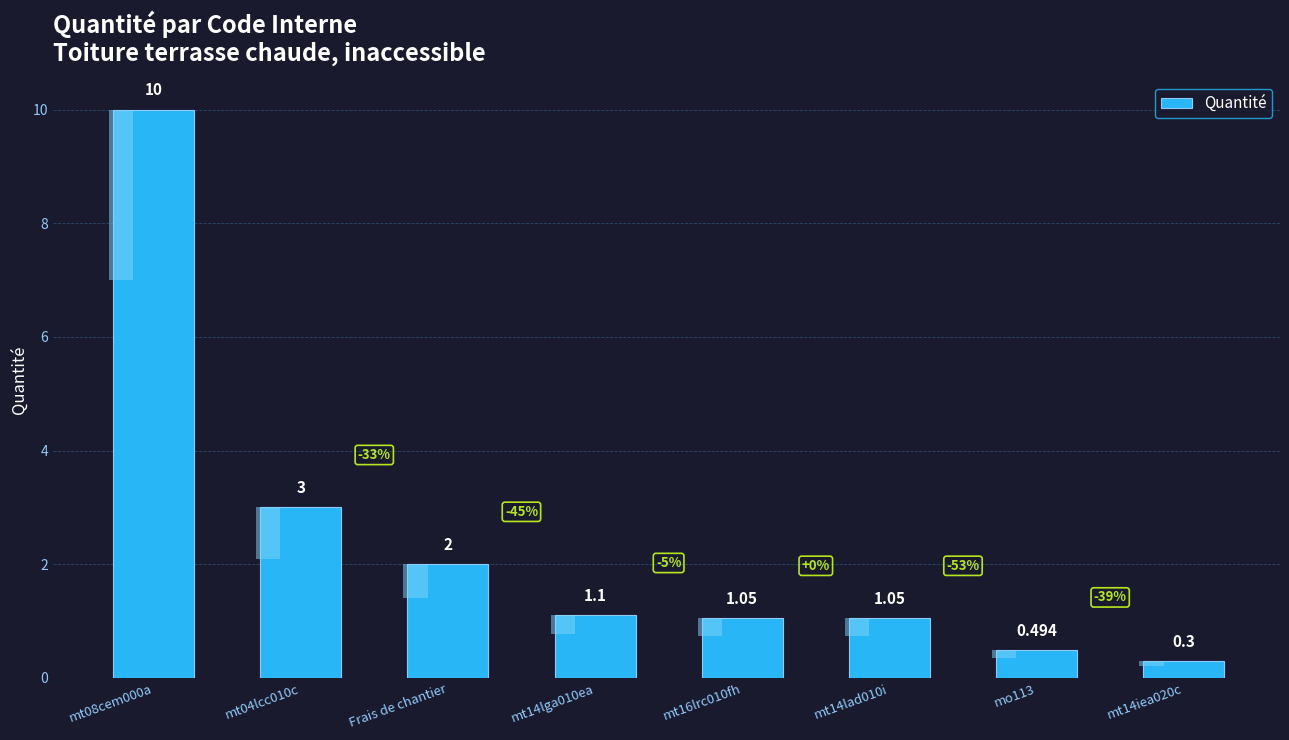

Are the bars horizontal?

No